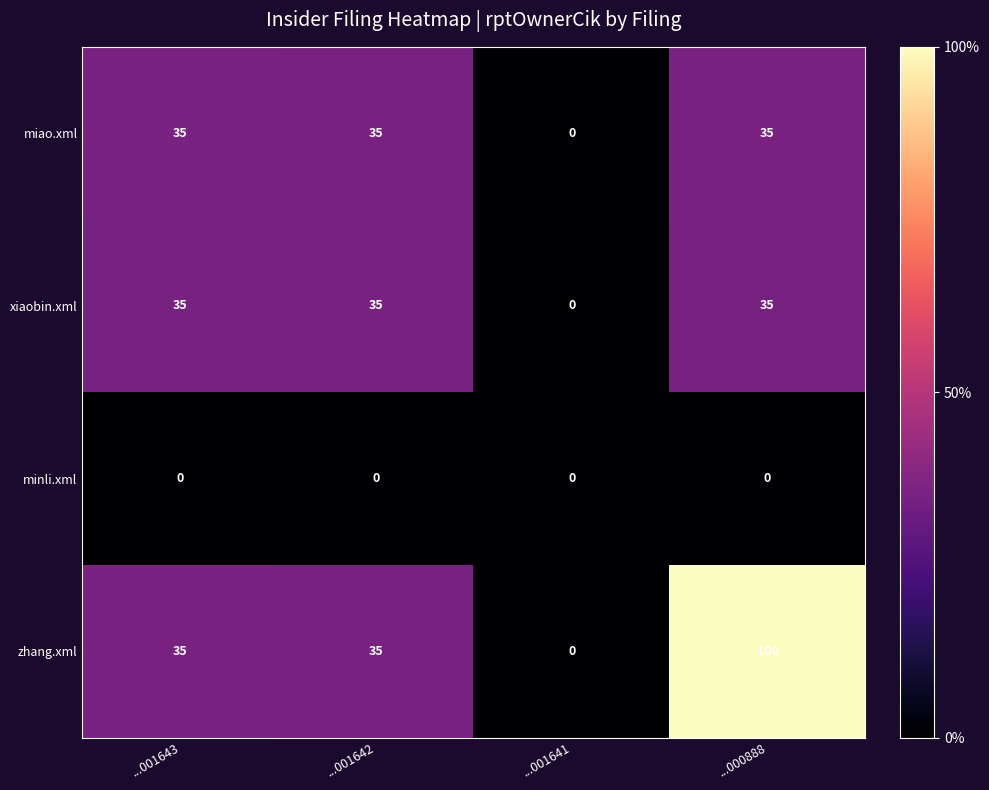

Where is xiaobin.xml nearest to the value 17?

...001641